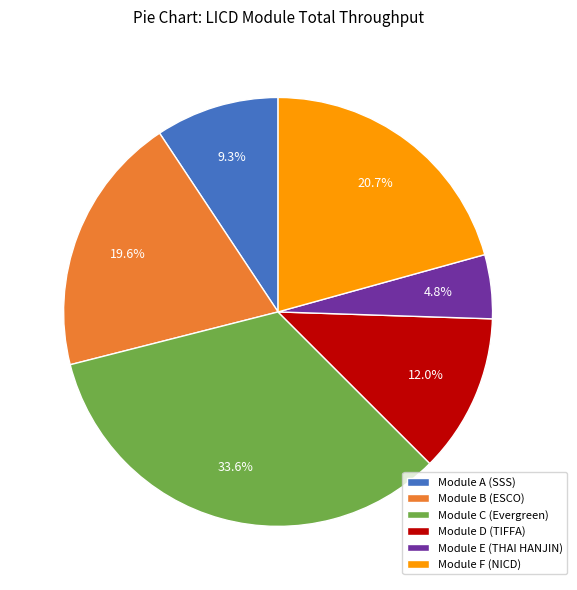

Do Module A (SSS) and Module F (NICD) together represent more than half of the pie?

No